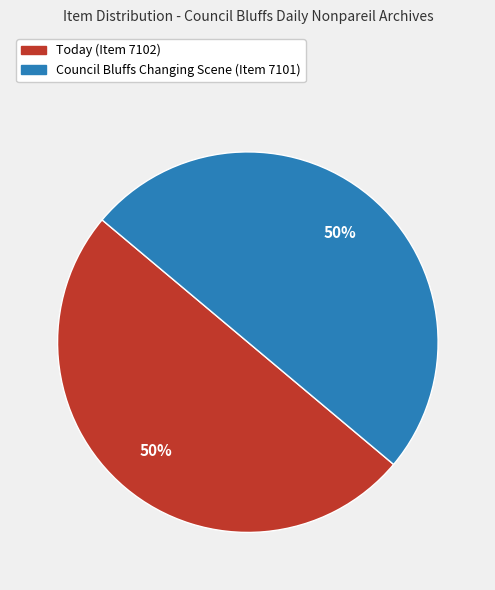

What percentage is the Council Bluffs Changing Scene (Item 7101) slice, to the nearest percent?

50%